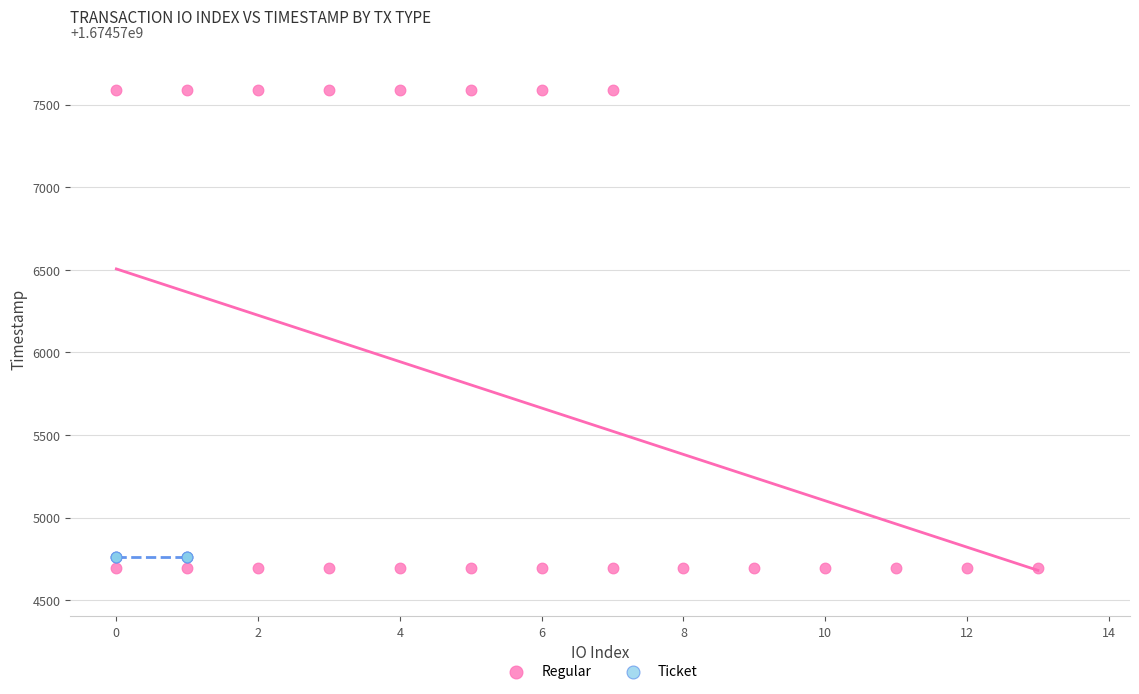

Which series reaches the maximum Y coordinate?

Regular